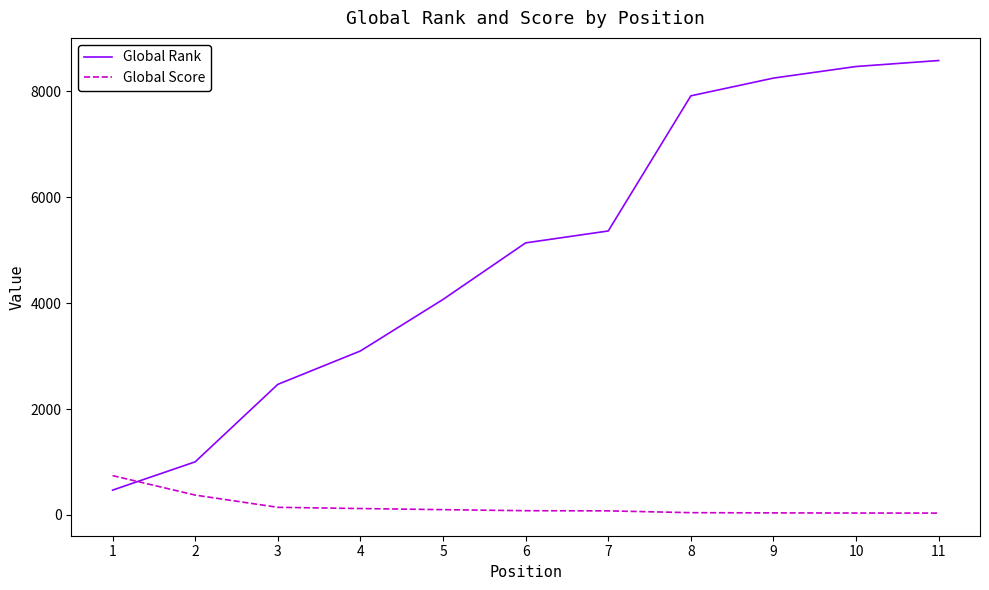

True or false: Global Score has a value of 100 at 5.

True